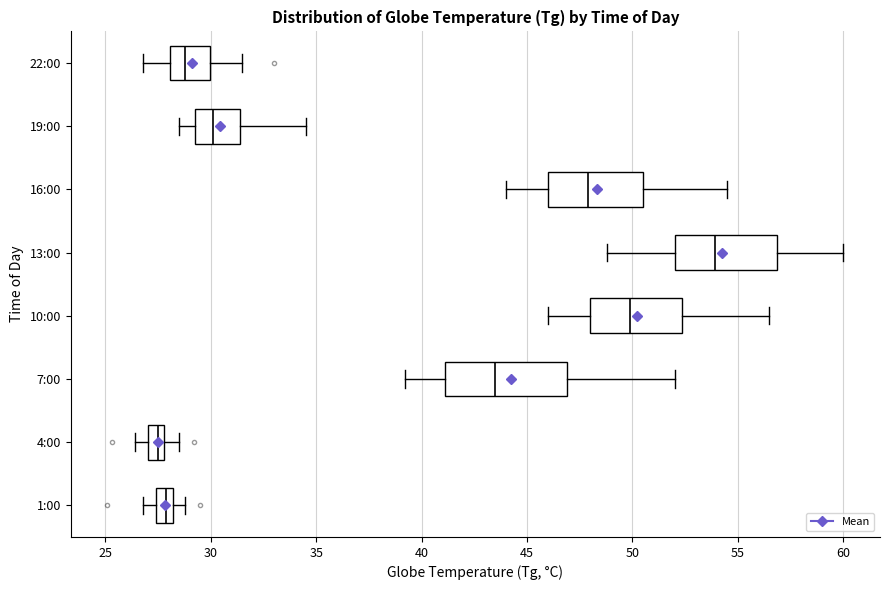

Reading bottom to top, transcribe this box plot: for each box, give where its median line is, the range the box spans, and where its two whiskers end, as read against the x-axis. The values are not printed on the chart, so give them approximately, as read against the axis.

1:00: median 28.0 (inside the box), box 27.5 to 28.0, whiskers 27.0 to 29.0
4:00: median 27.5, box 27.0 to 28.0, whiskers 26.5 to 28.5
7:00: median 43.5, box 41.0 to 47.0, whiskers 39.0 to 52.0
10:00: median 50.0, box 48.0 to 52.5, whiskers 46.0 to 56.5
13:00: median 54.0, box 52.0 to 57.0, whiskers 49.0 to 60.0
16:00: median 48.0, box 46.0 to 50.5, whiskers 44.0 to 54.5
19:00: median 30.0, box 29.5 to 31.5, whiskers 28.5 to 34.5
22:00: median 29.0, box 28.0 to 30.0, whiskers 27.0 to 31.5